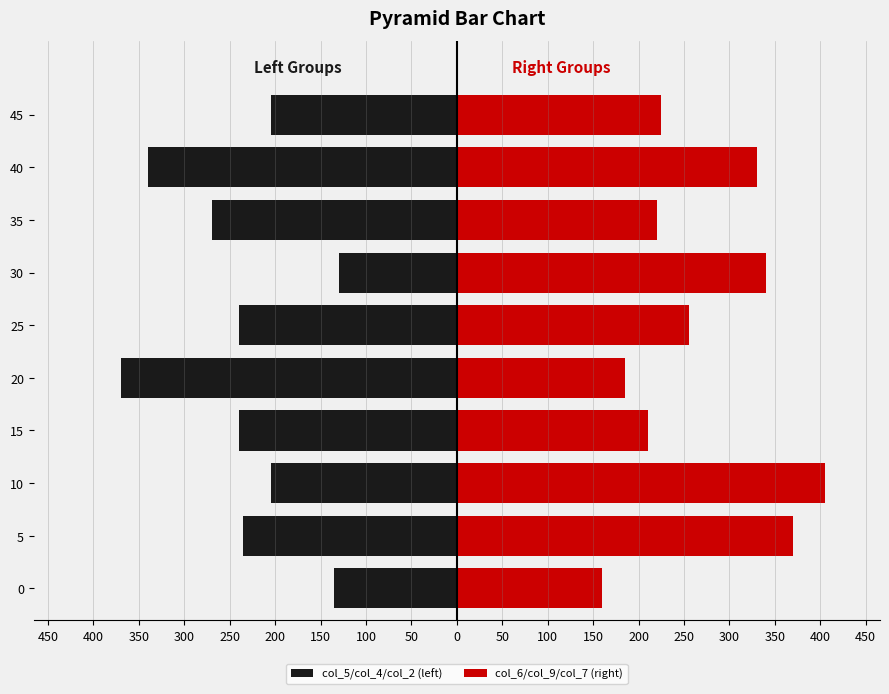

What is the minimum value shown in the chart?

-370